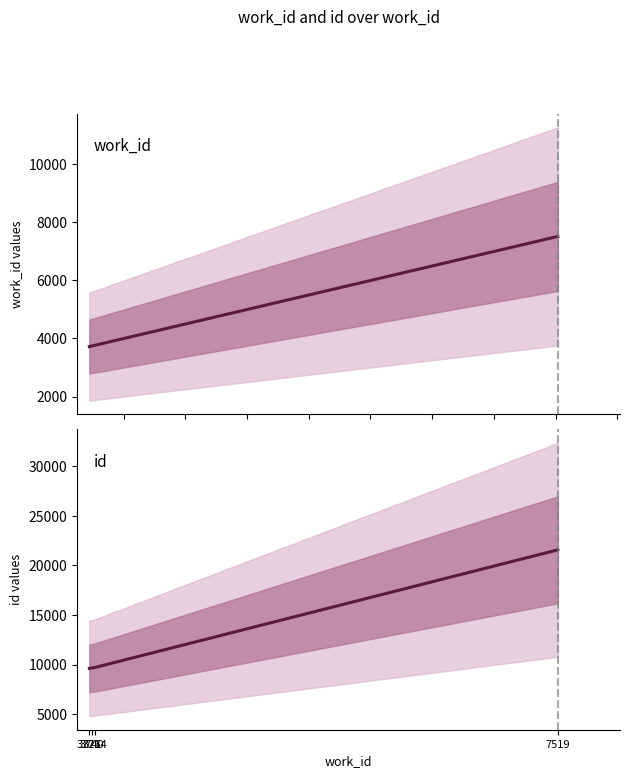

At which category does the chart reach its minimum across all series?

3721